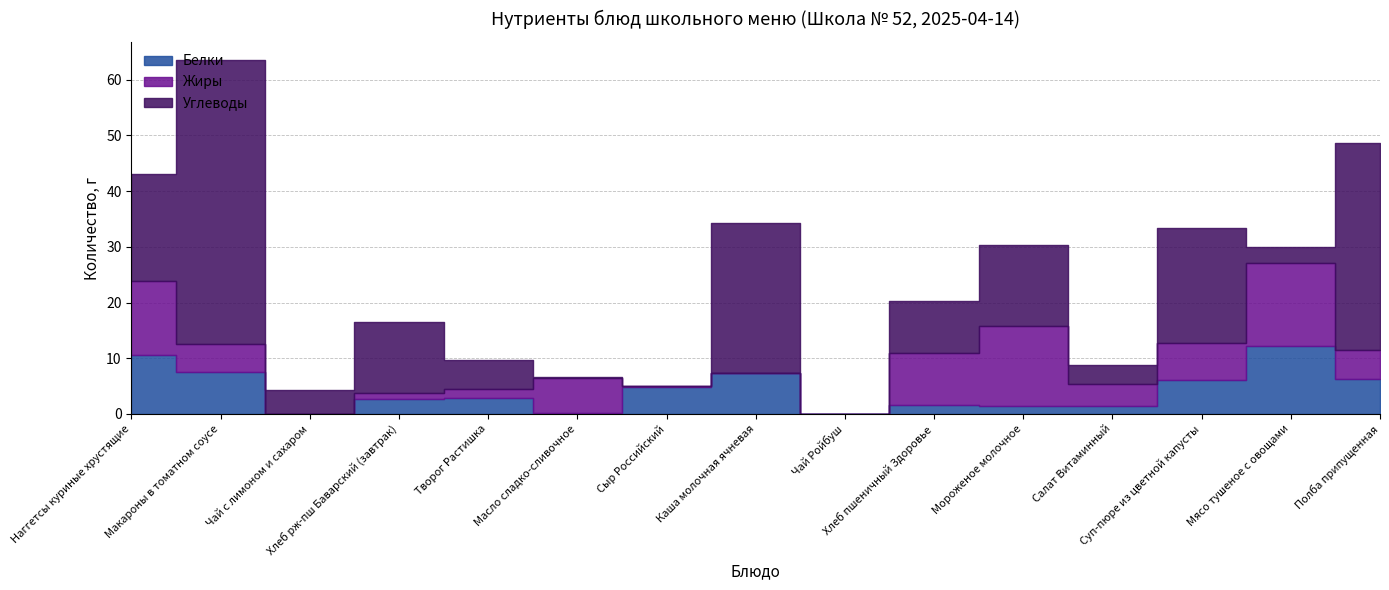

How many interior local peaks does the Белки series have?

4